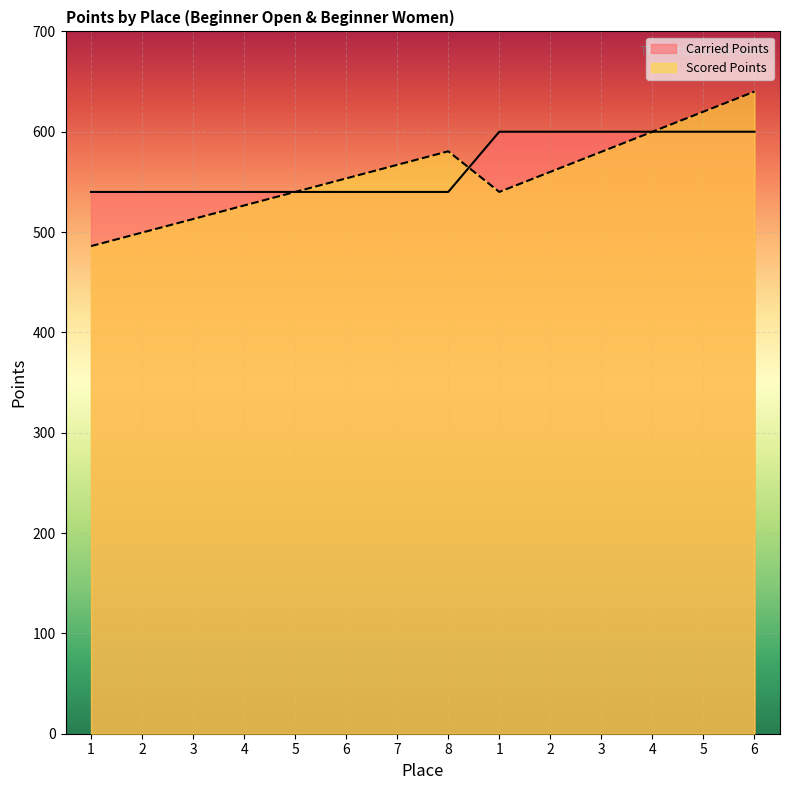

How many lines are shown in the chart?

2